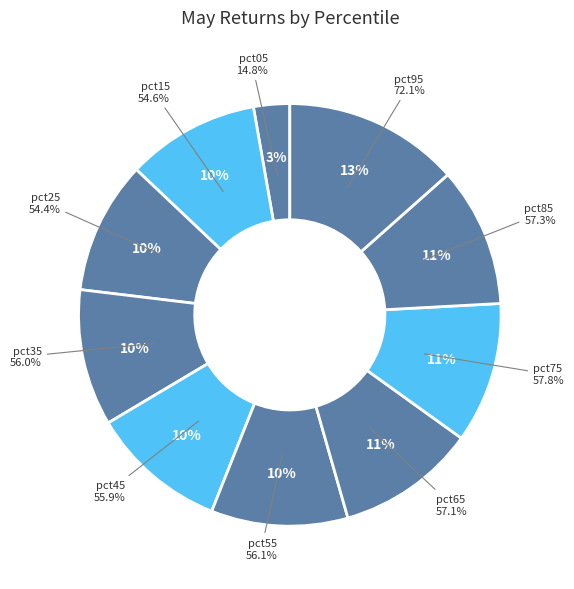

Which has a higher value, pct15 or pct05?

pct15